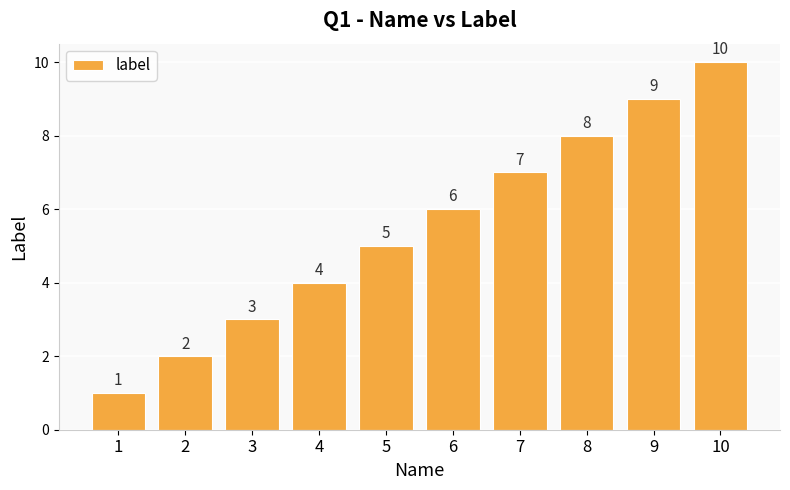

Reading left to right, transcribe all the data shown in this chart.

1=1	2=2	3=3	4=4	5=5	6=6	7=7	8=8	9=9	10=10